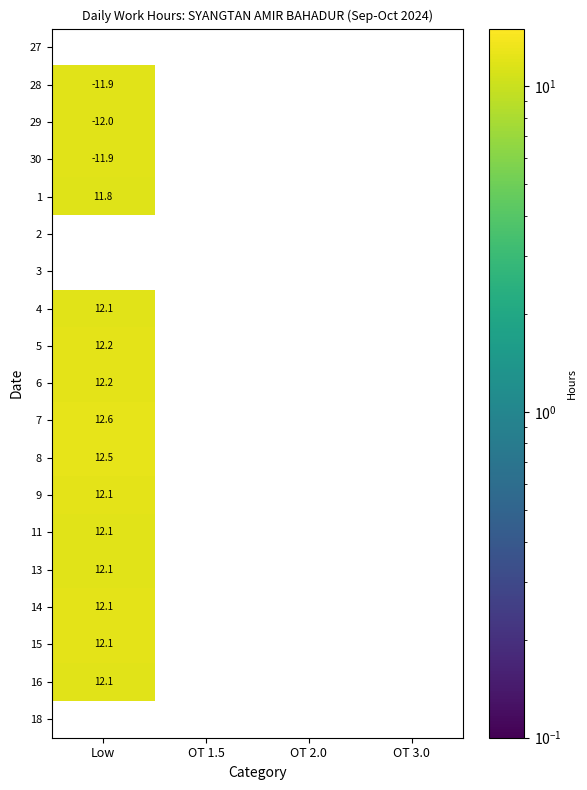

The 9 series shows 12.1 at Low. True or false?

True